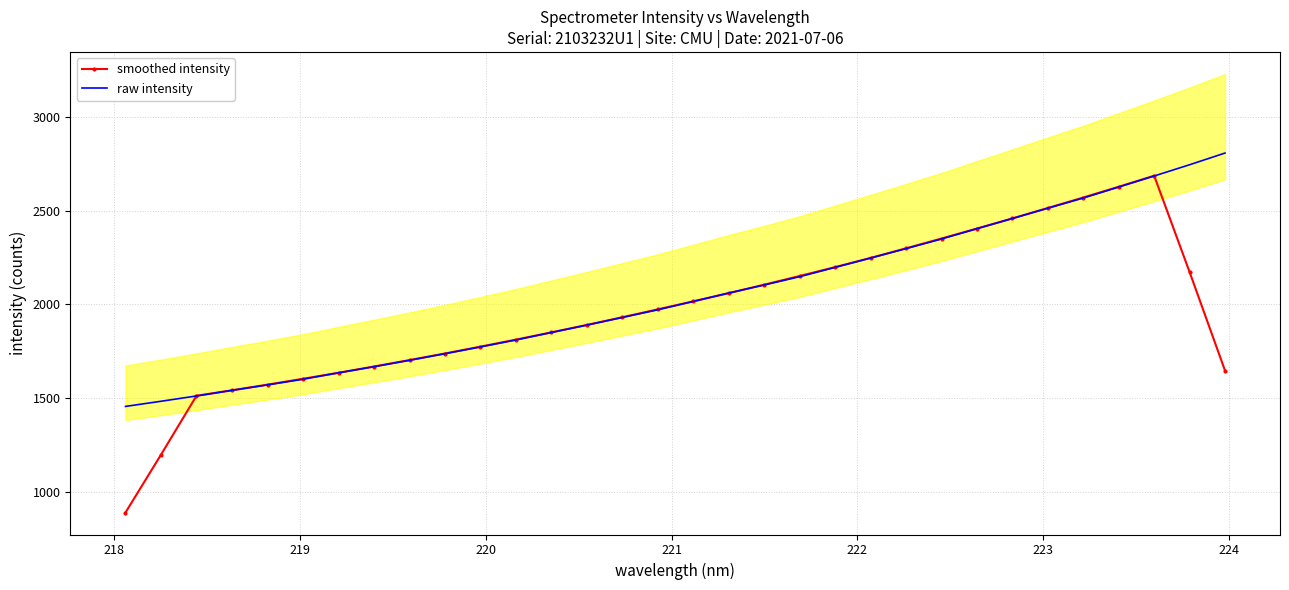

What is the maximum value for raw intensity?

2807.5